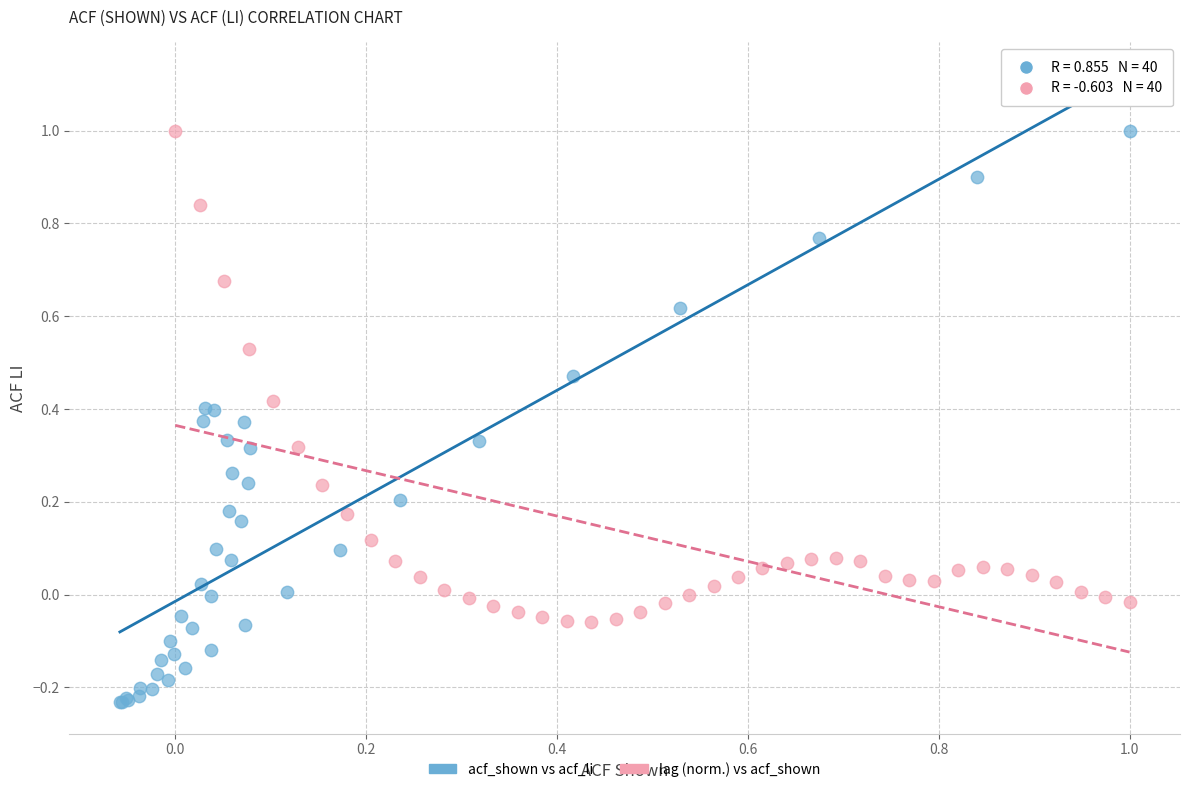

Which series has the widest spread of Y values?

acf_shown vs acf_li